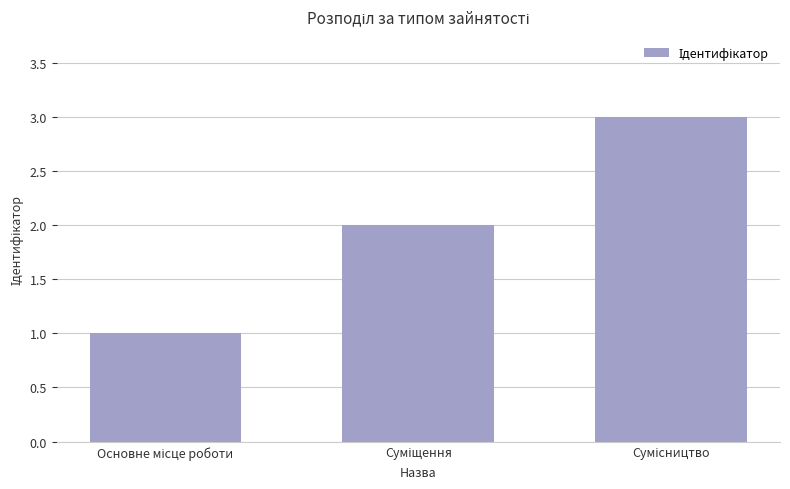

What is the value of the 3rd bar from the left?

3